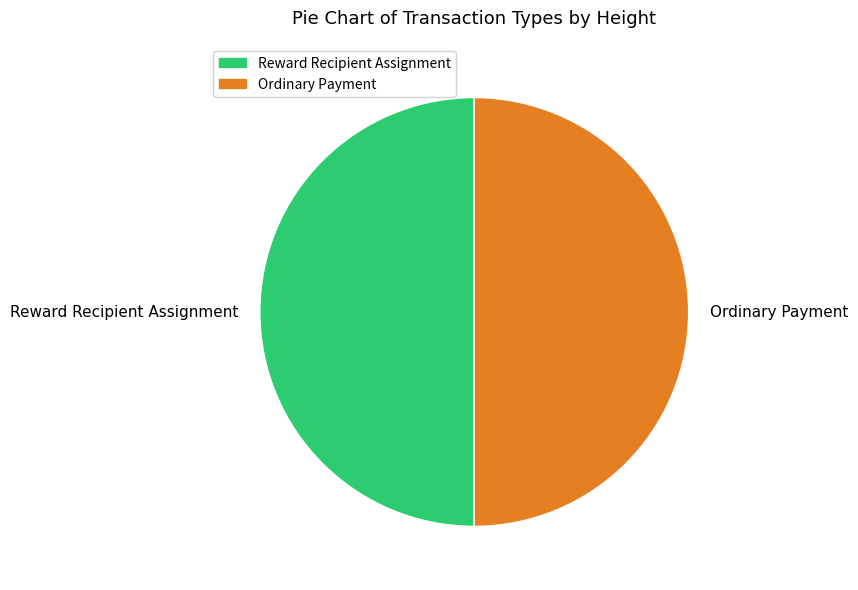

Is it true that Ordinary Payment is 50% of the pie?

True